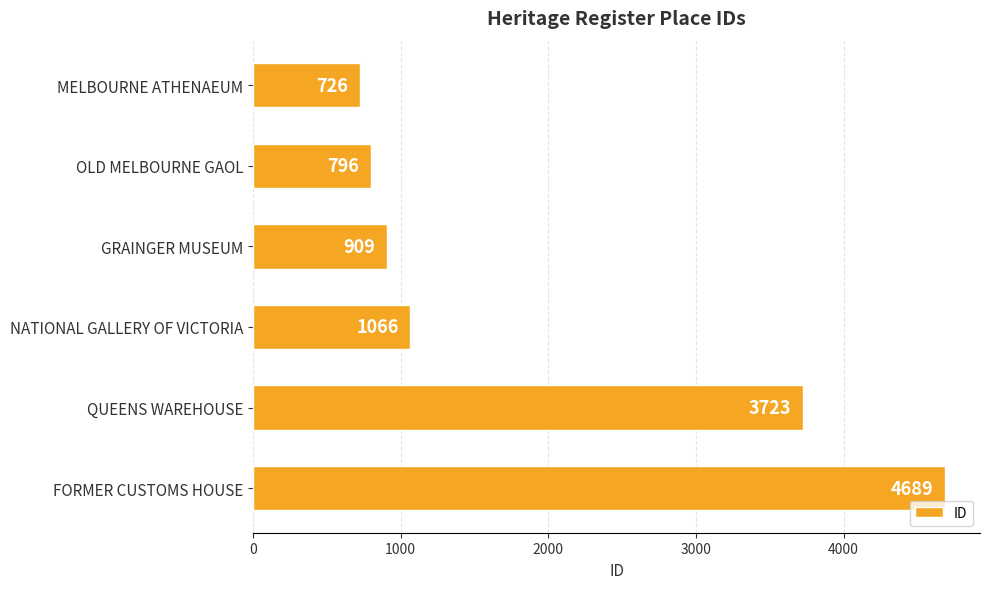

What is the minimum value shown in the chart?

726